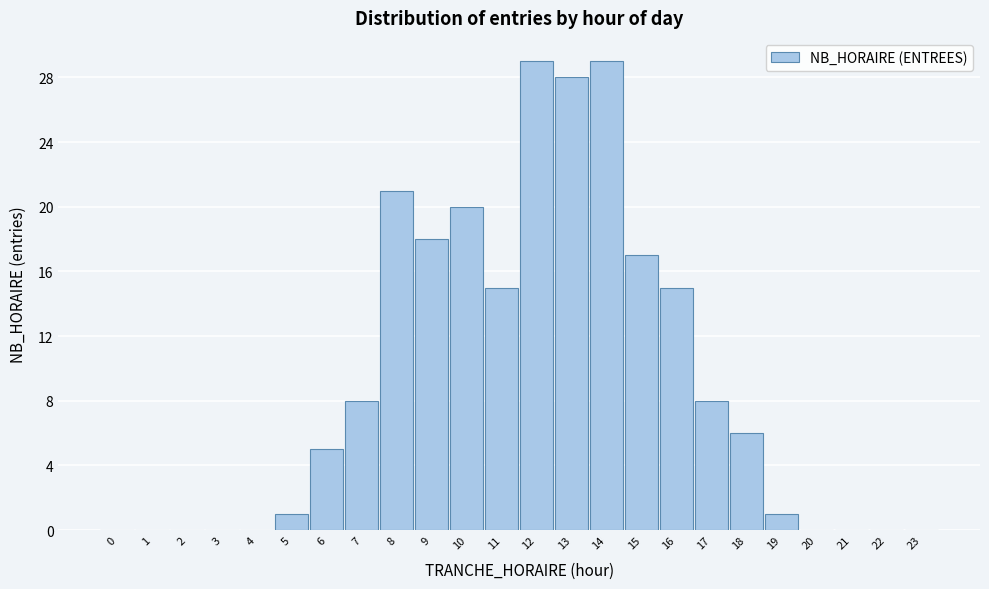

Reading left to right, what are all the values shown in this chart?

0=0	1=0	2=0	3=0	4=0	5=1	6=5	7=8	8=21	9=18	10=20	11=15	12=29	13=28	14=29	15=17	16=15	17=8	18=6	19=1	20=0	21=0	22=0	23=0